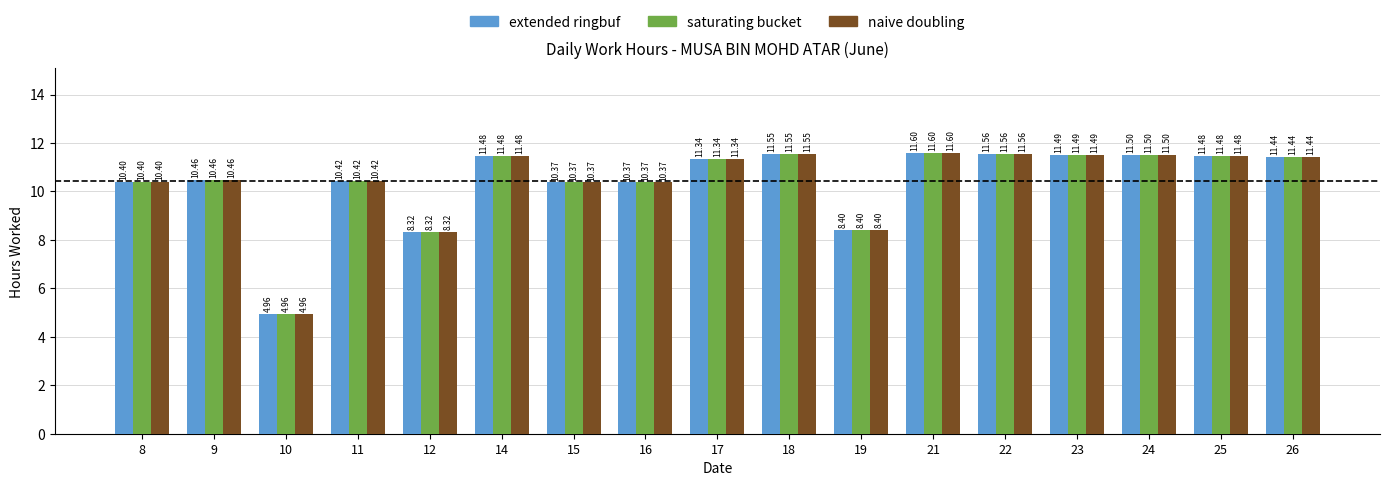

What is the total value across all series at 11?

31.3